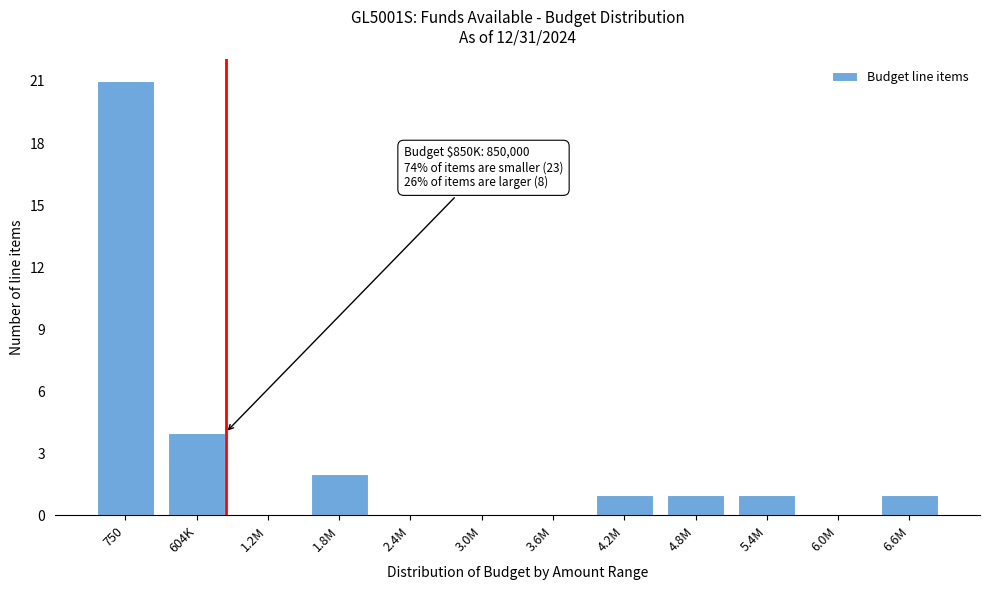

Reading right to left, transcribe all the data shown in this chart.

6.6M=1	6.0M=0	5.4M=1	4.8M=1	4.2M=1	3.6M=0	3.0M=0	2.4M=0	1.8M=2	1.2M=0	604K=4	750=21